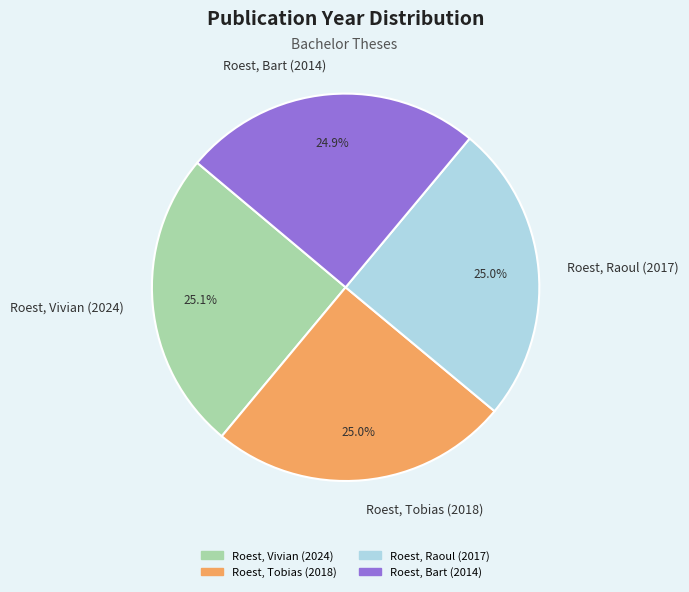

To the nearest percent, what portion does Roest, Vivian (2024) represent?

25%